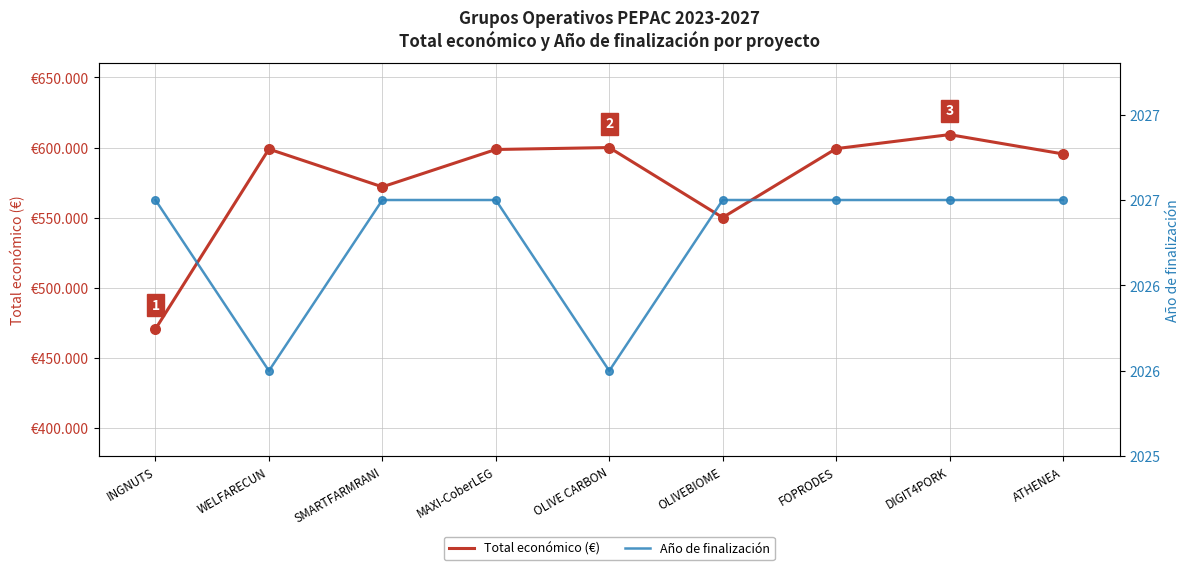

Which series has the largest Y range (max minus min)?

Total económico (€)